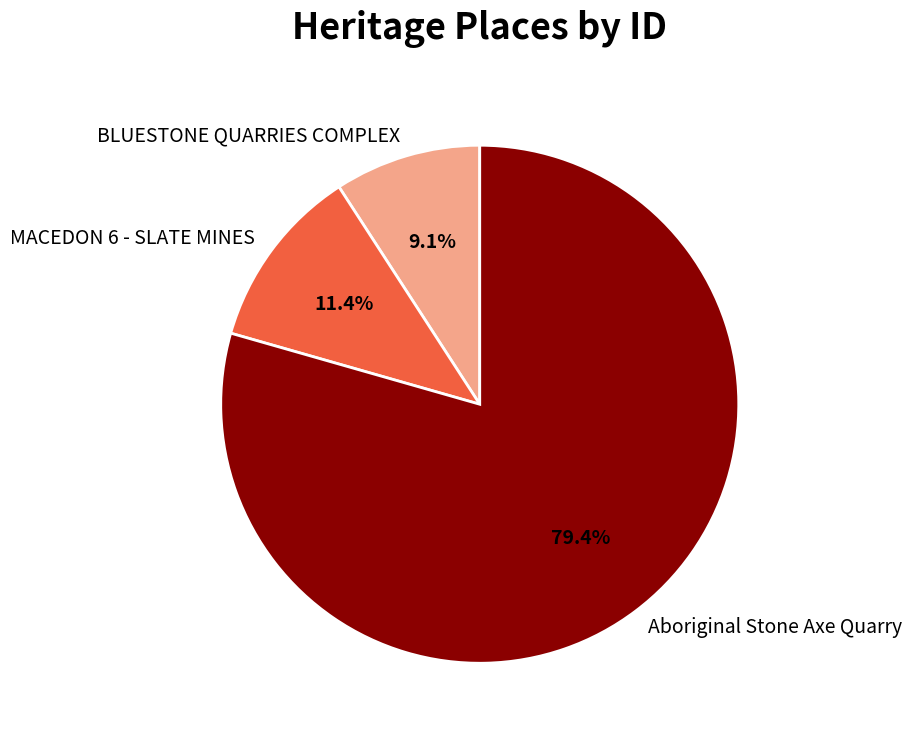

Count the number of slices in the pie.

3